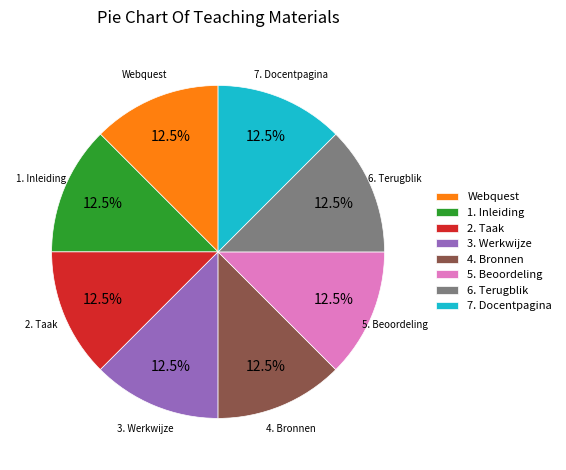

Count the number of slices in the pie.

8